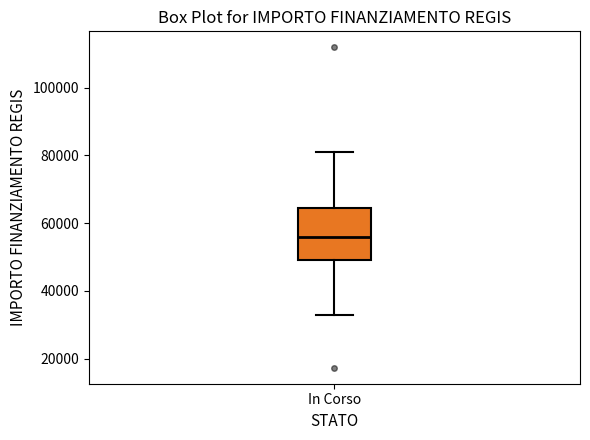

Read this box plot against the y-axis: the position of the median line, the range covered by the box, and the ends of both whiskers. The values are not printed on the chart, so give them approximately, as read against the axis.

median 56000, box 50000 to 64000, whiskers 32000 to 80000